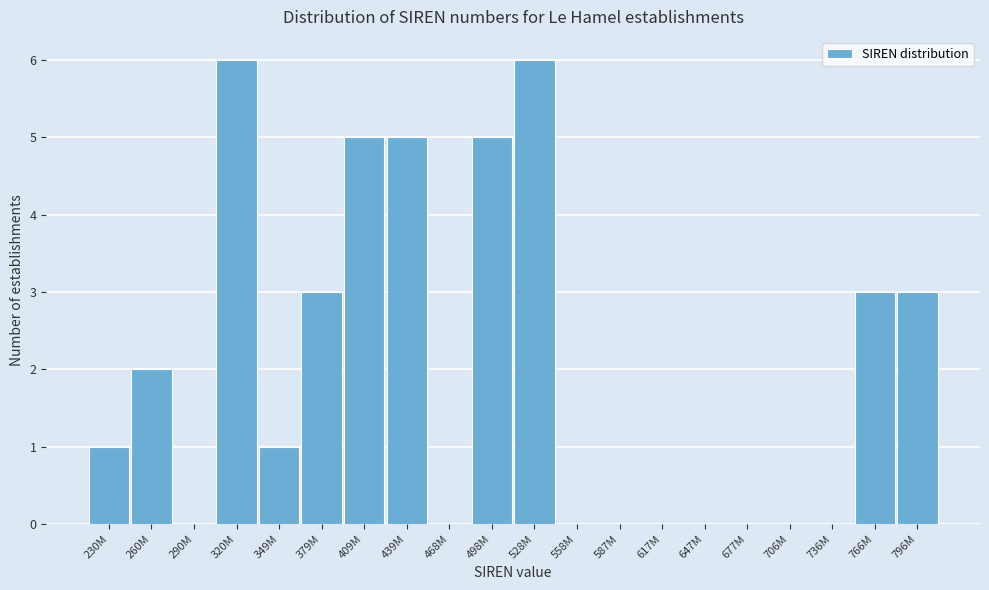

Reading right to left, extract all data points from this chart.

796M=3	766M=3	736M=0	706M=0	677M=0	647M=0	617M=0	587M=0	558M=0	528M=6	498M=5	468M=0	439M=5	409M=5	379M=3	349M=1	320M=6	290M=0	260M=2	230M=1